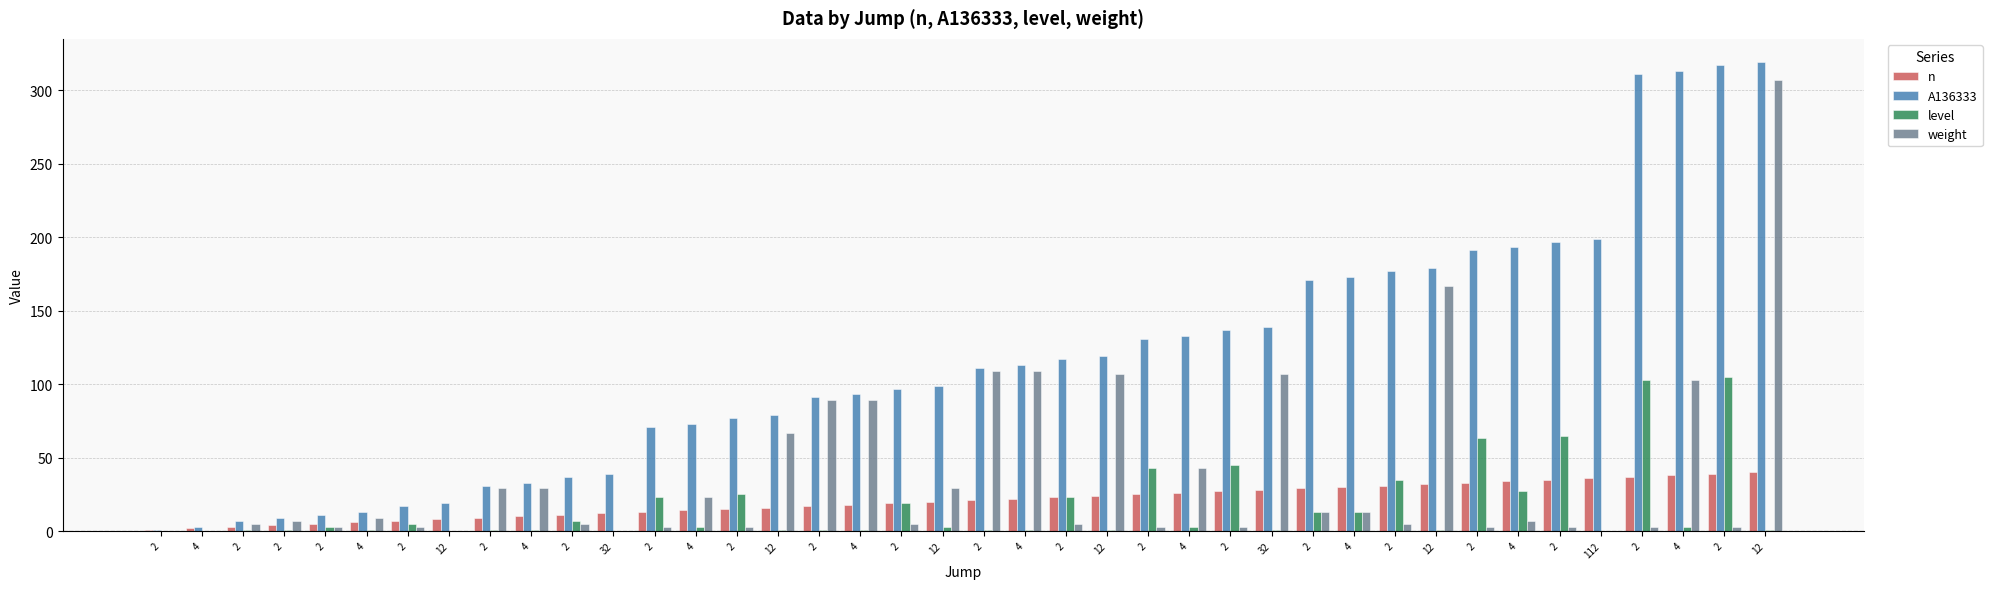

What is the total value across all series at 2?

2